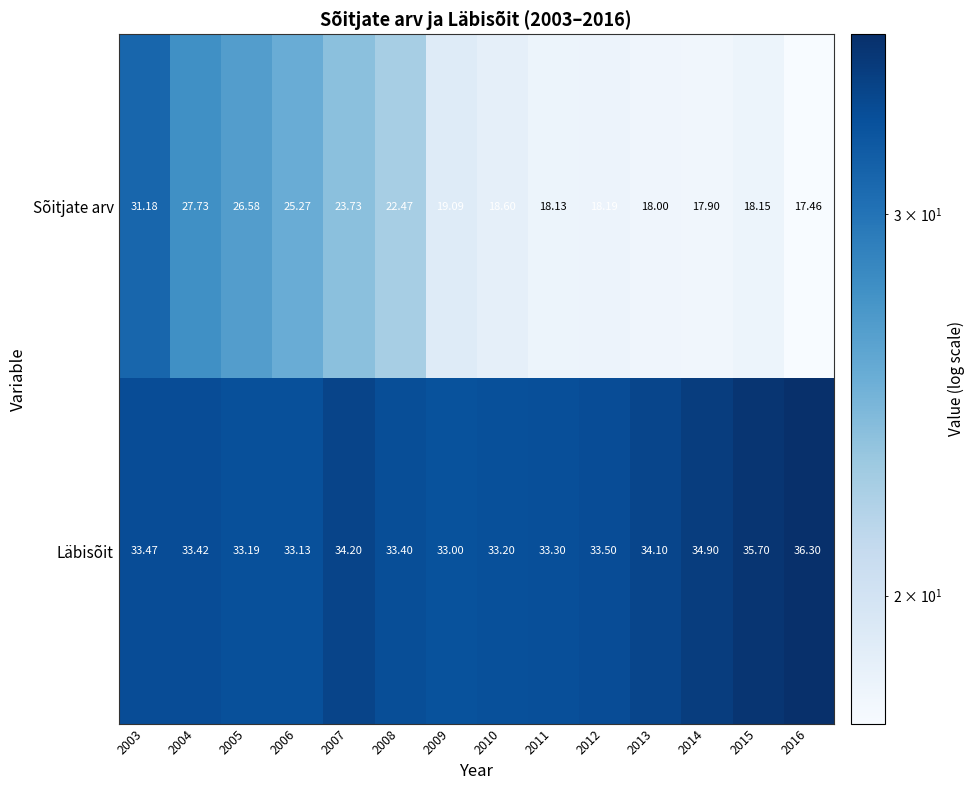

At how many categories does at least one series exceed 21?

14